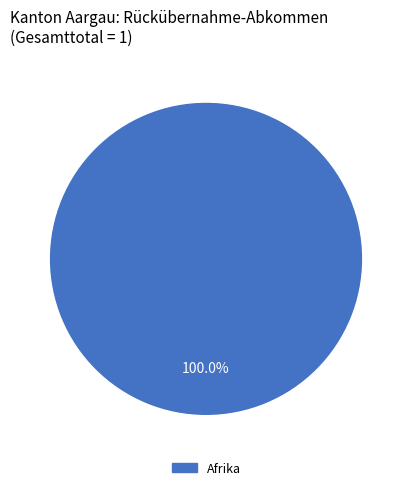

Is there a majority slice in this chart?

Yes